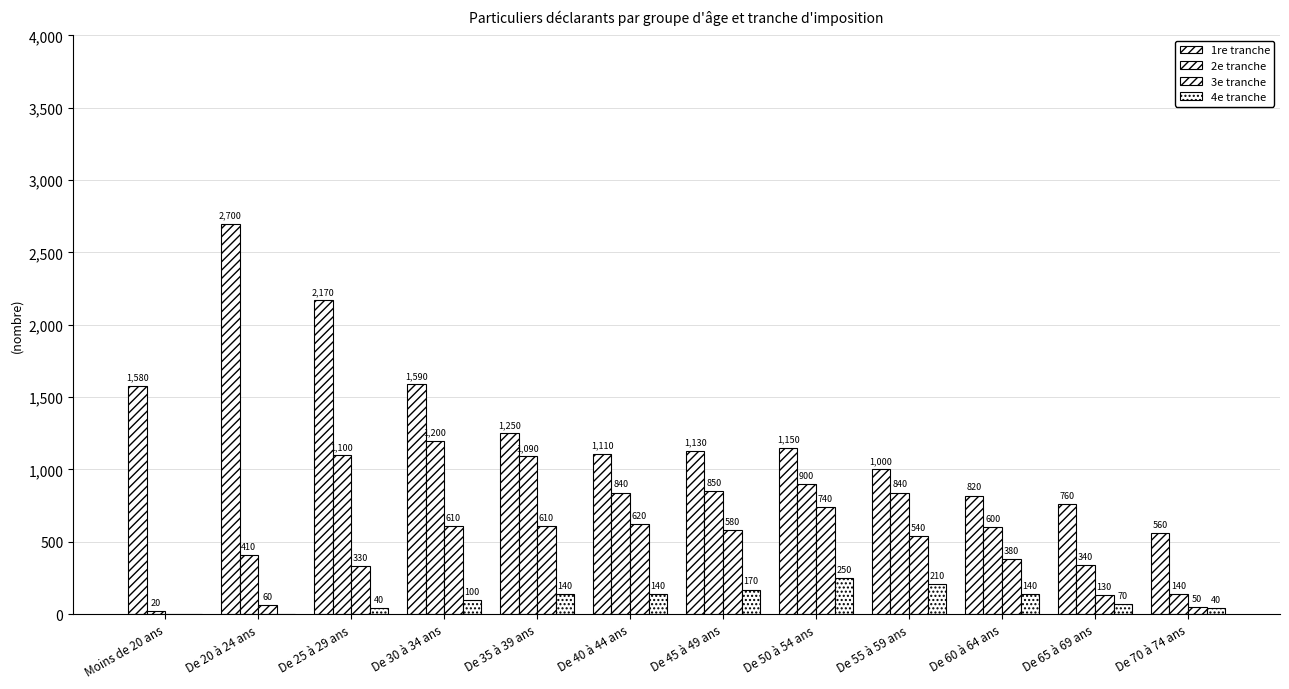

Count the number of categories in the chart.

12